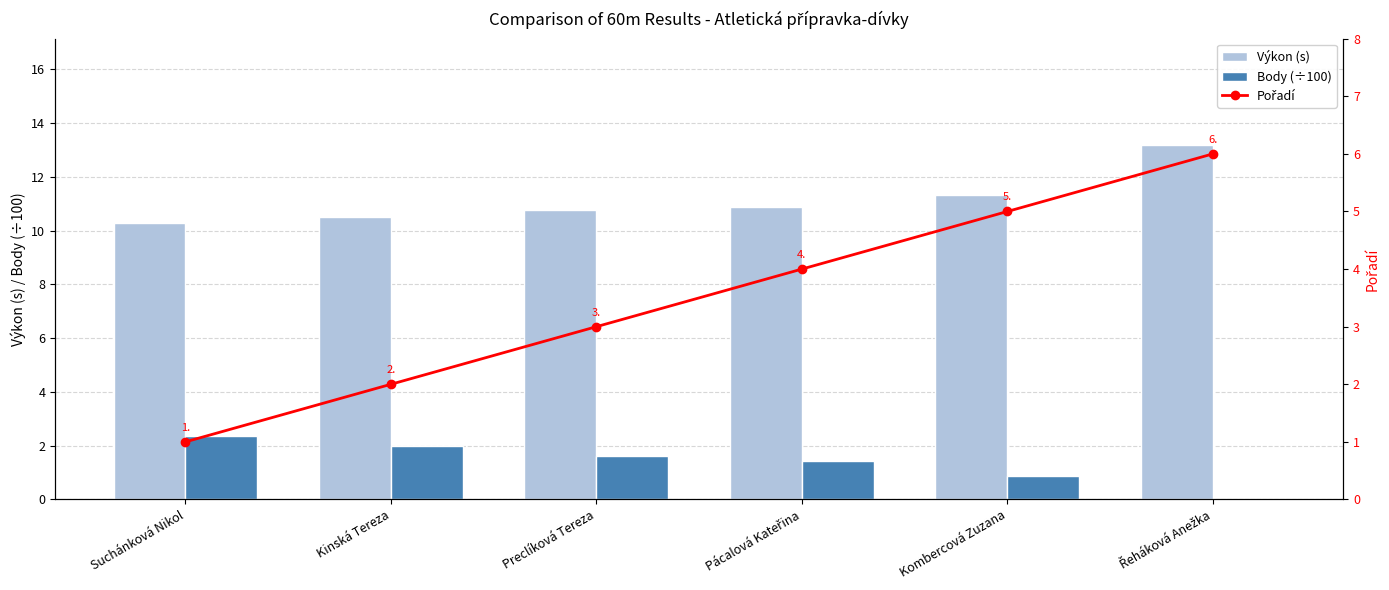

Where does the Body (÷100) series first go above 1?

Suchánková Nikol